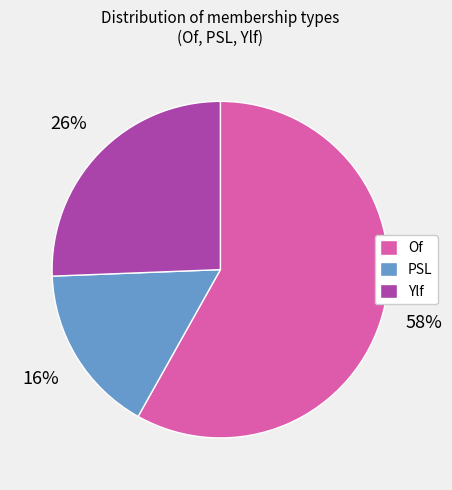

Is there any slice that represents more than half of the pie?

Yes